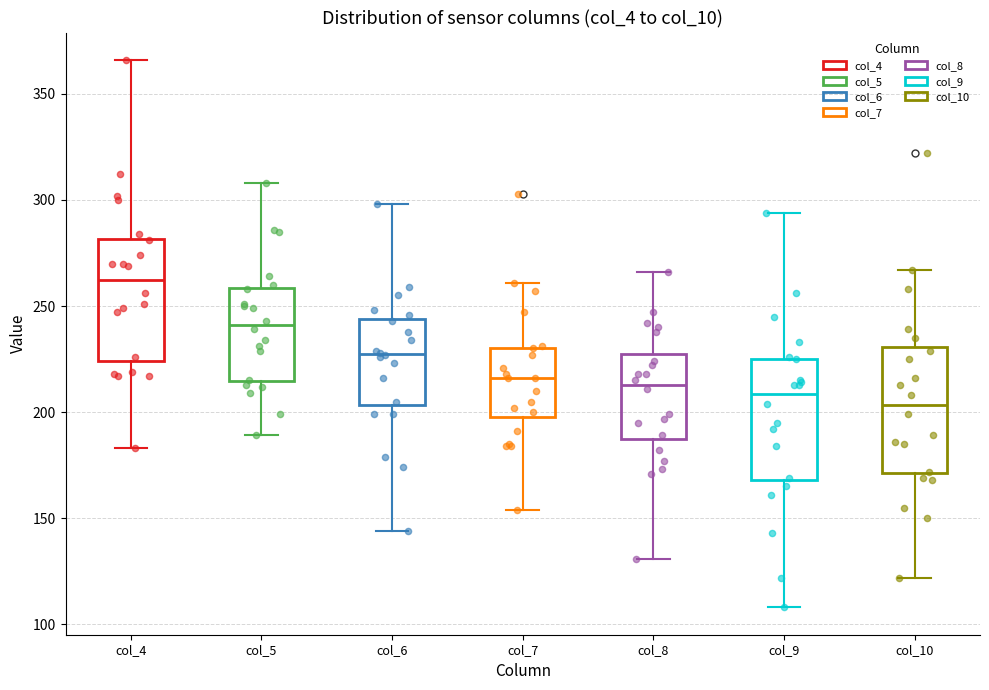

Where is the upper edge of the box for col_9 on the y-axis? The values are not printed on the chart, so give them approximately, as read against the axis.

225